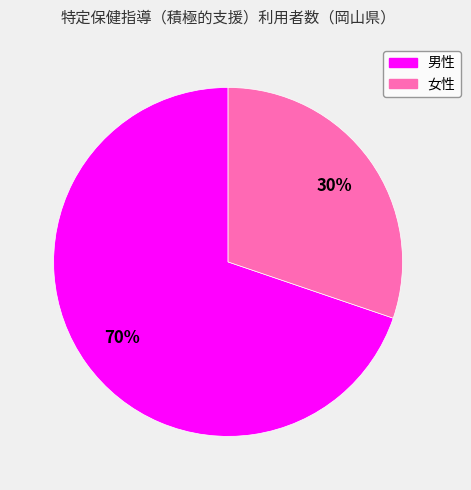

Does 男性 account for over 50% of the chart?

Yes